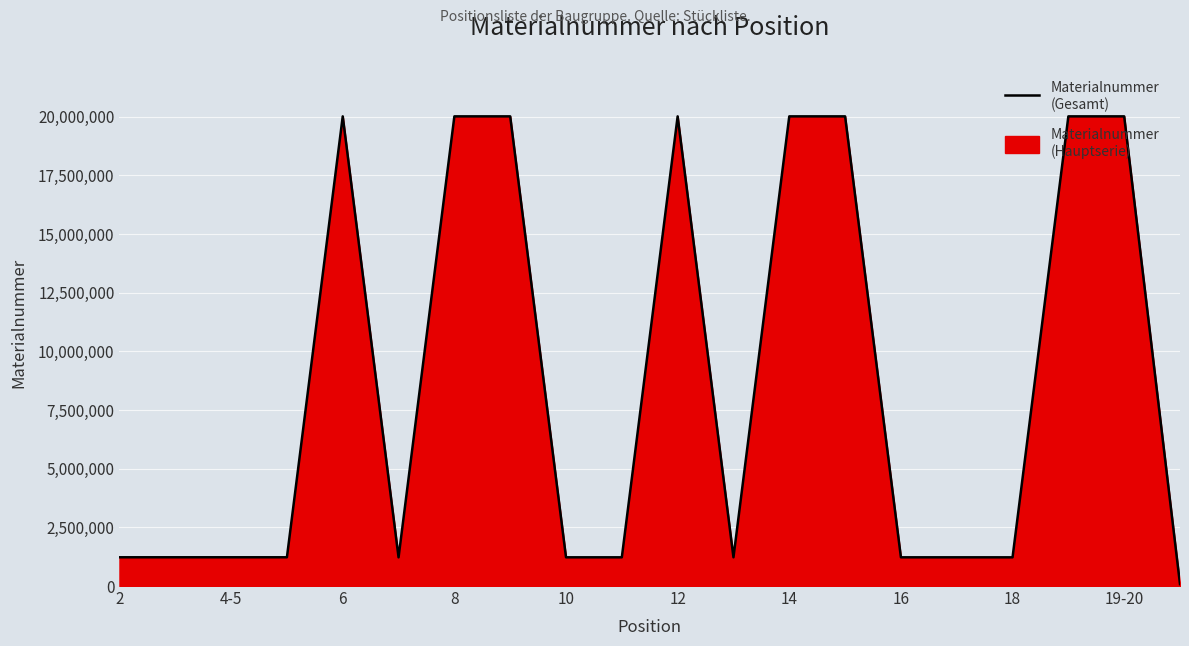

True or false: the data shows 20014601 at 14.

True